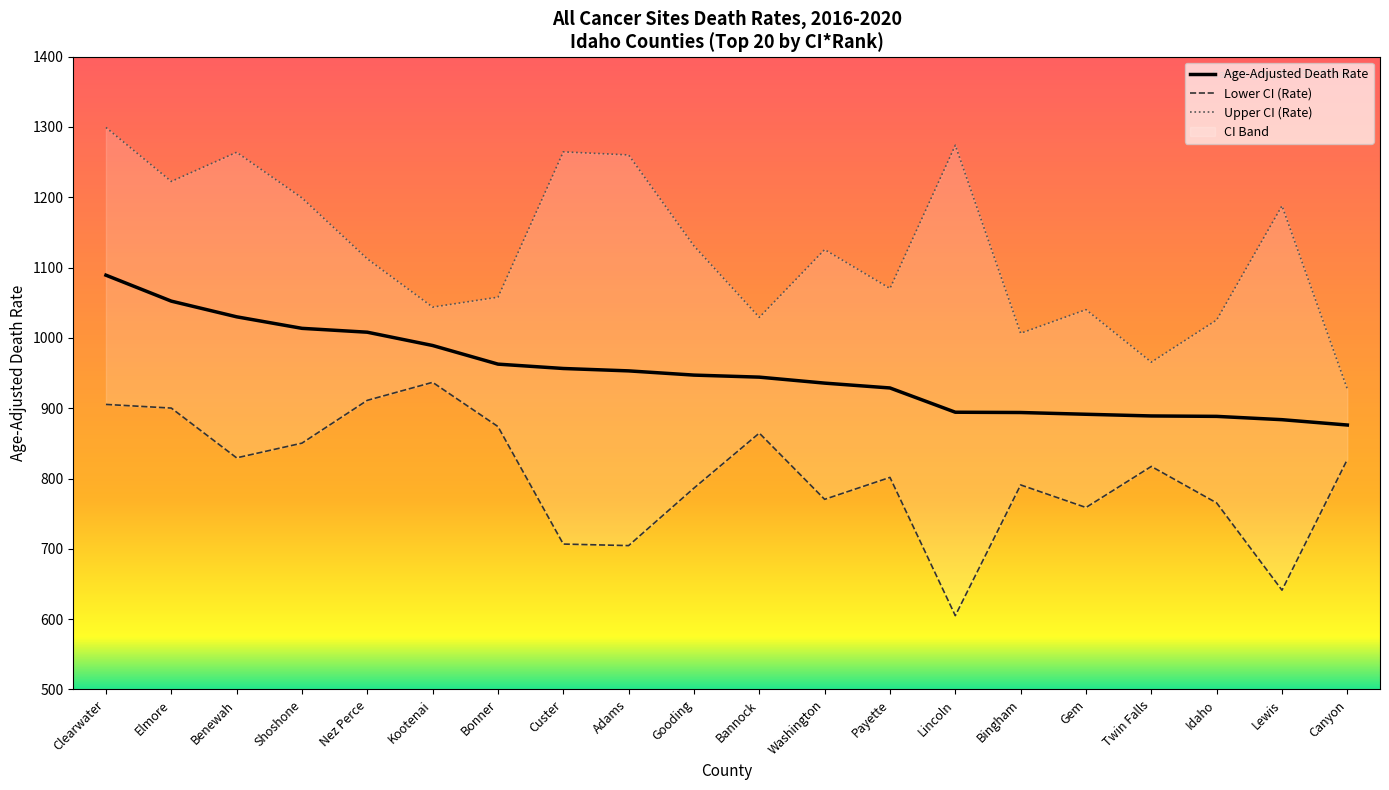

True or false: Age-Adjusted Death Rate has more than 1 interior local peaks.

False